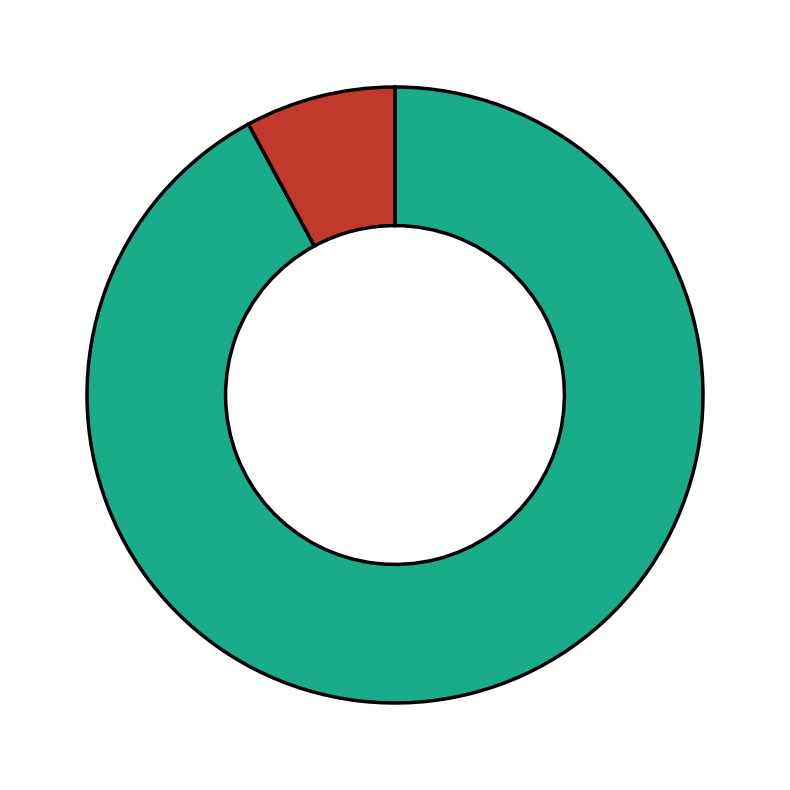

Count the number of slices in the pie.

2